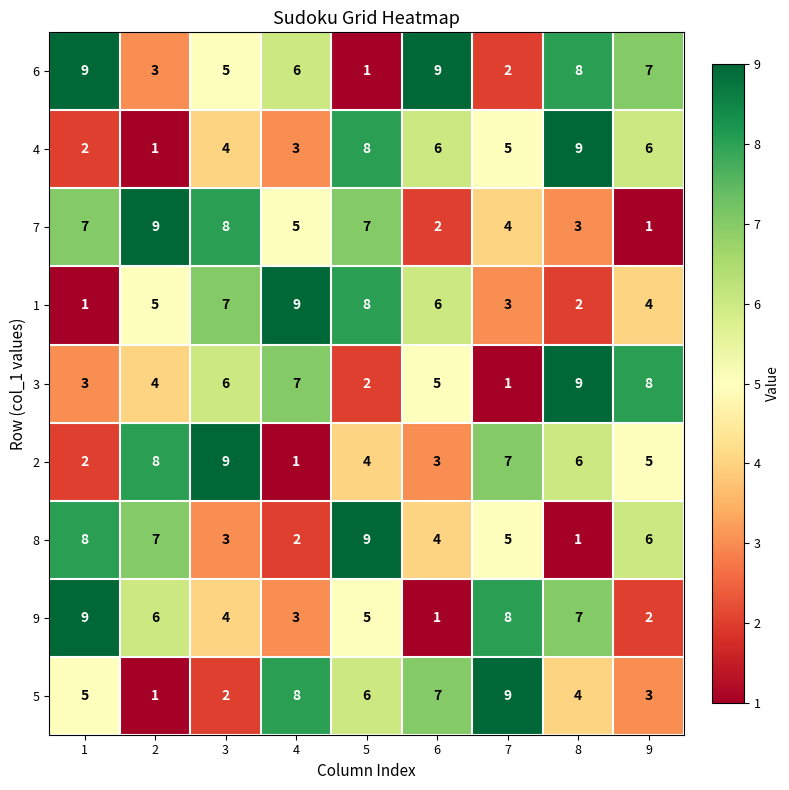

What is the difference between the second highest and minimum values in the 6 series?

8